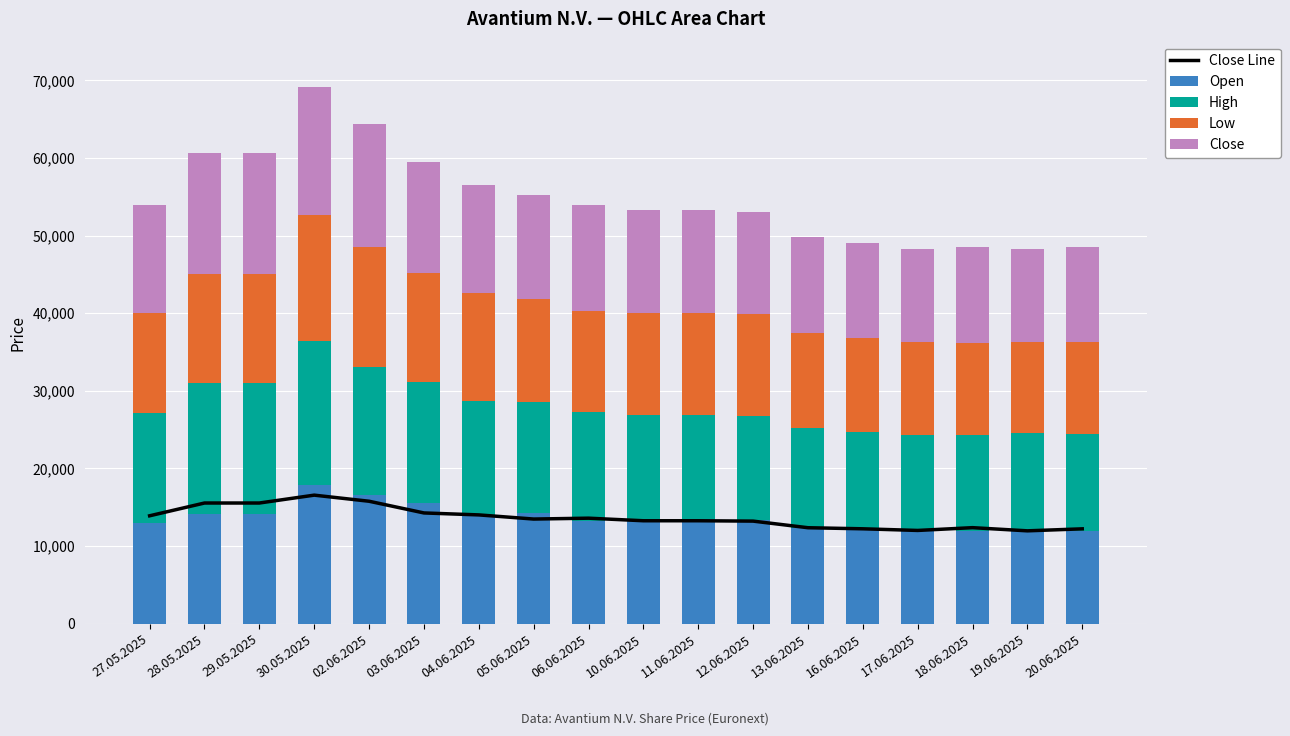

Which series has the largest range (max minus min)?

High